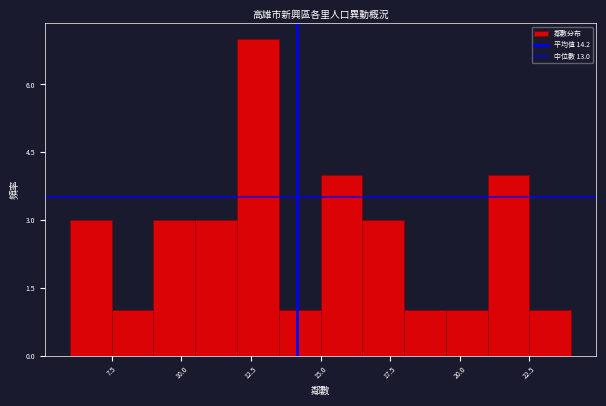

Read against the x-axis, roughly where is the centre of the tallest bar?

13.0